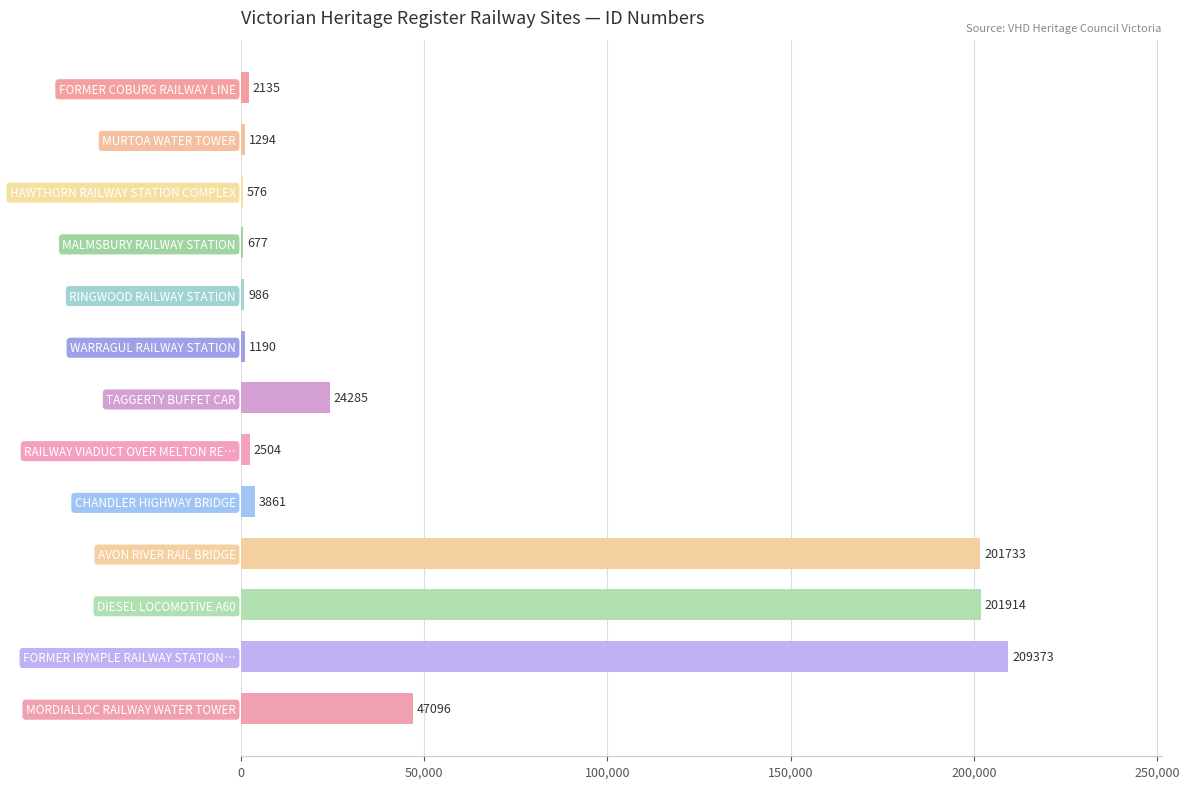

What is the maximum value shown in the chart?

209373